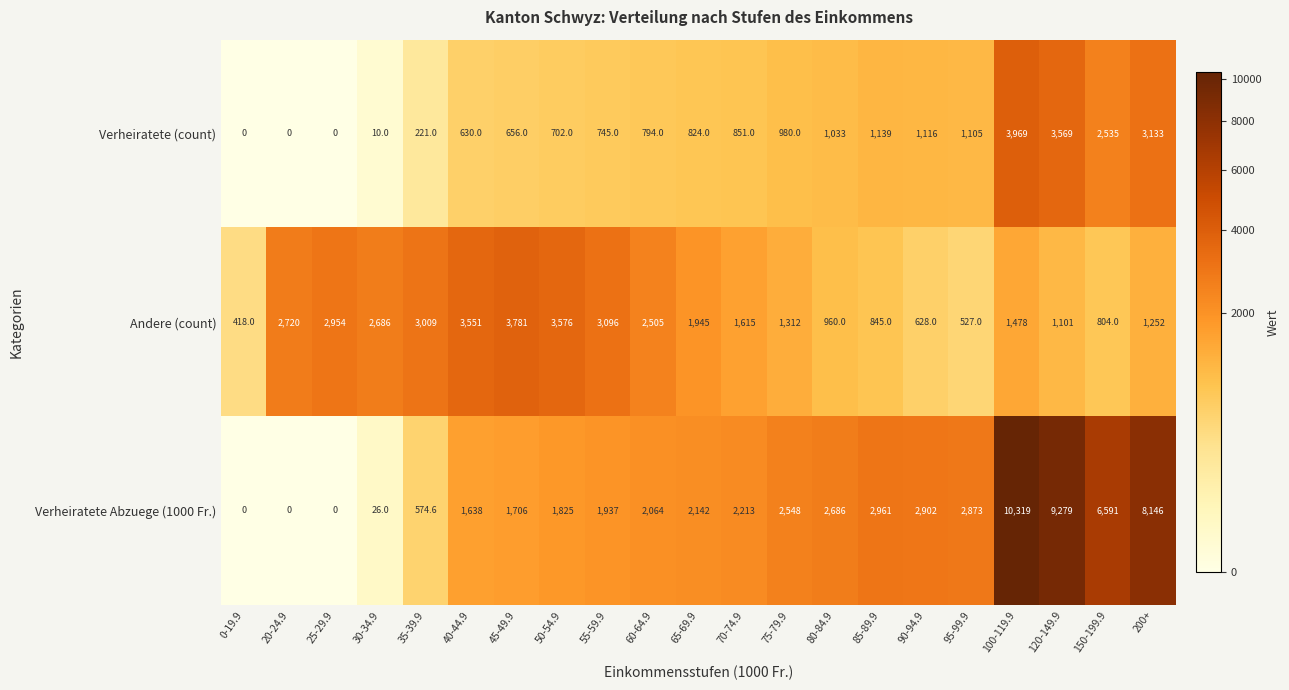

At how many categories does at least one series exceed 3863?

4